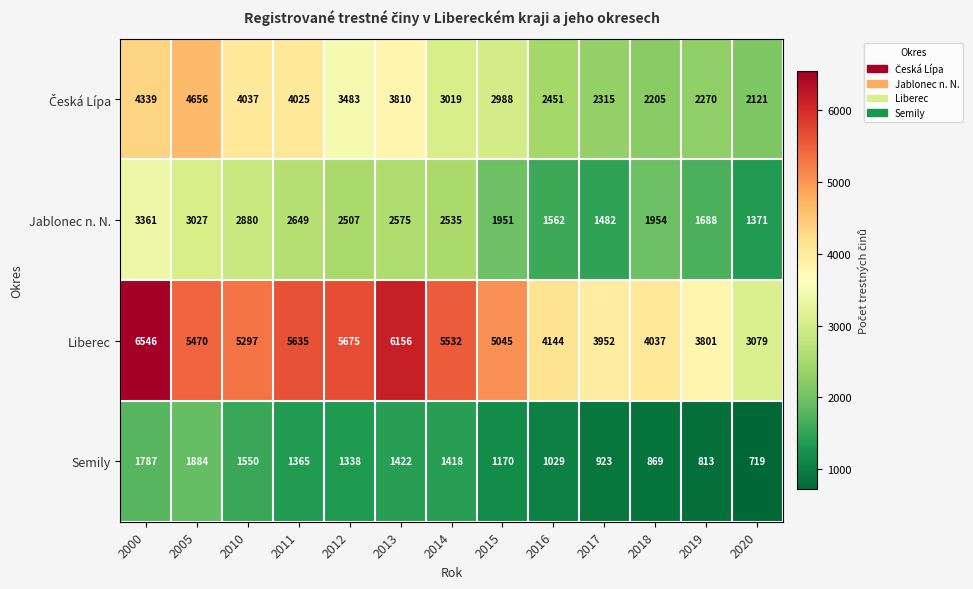

Which category has the lowest value across all series?

2020